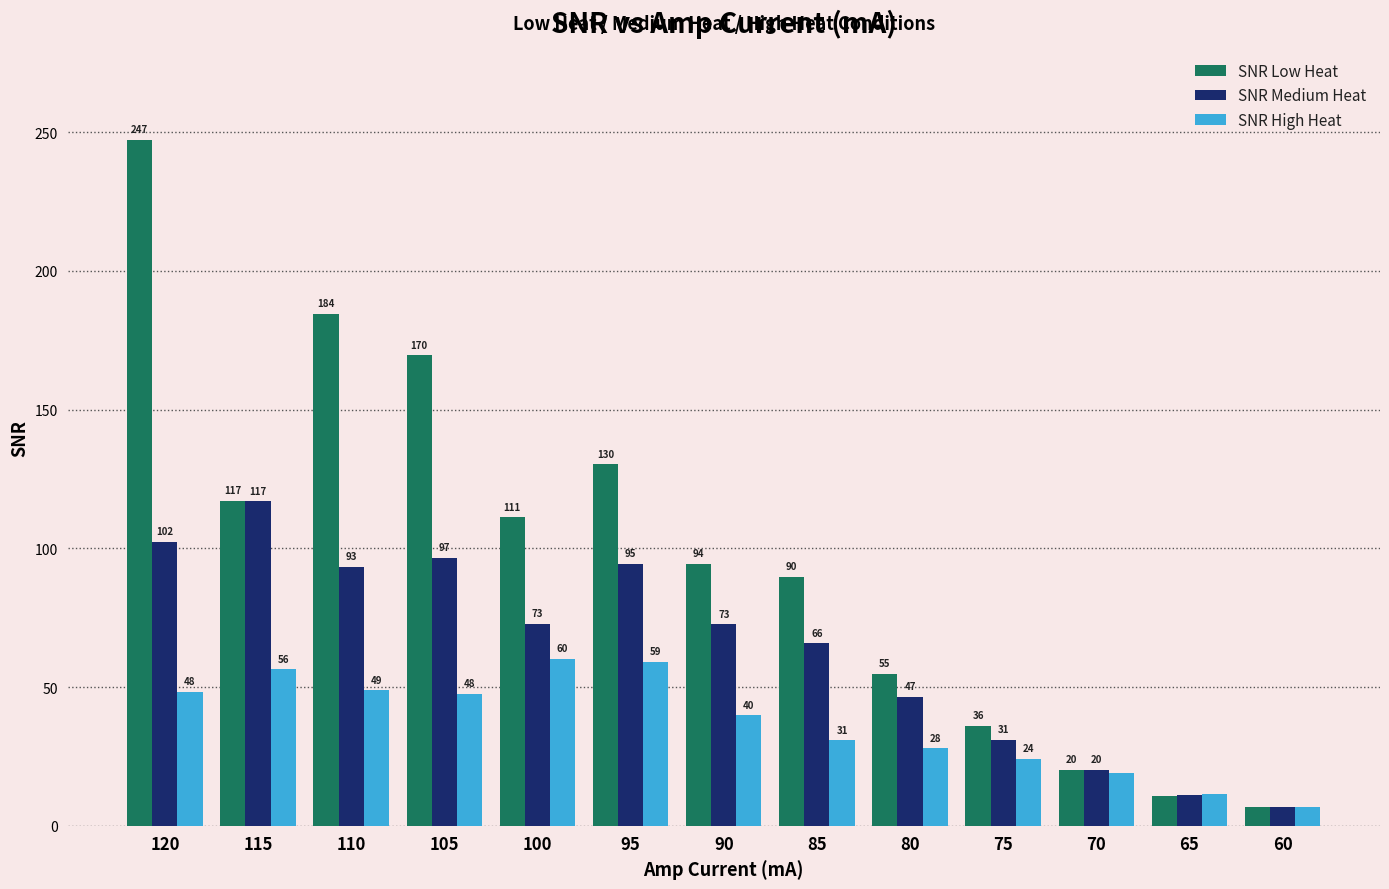

At which label does SNR Medium Heat reach its minimum?

60